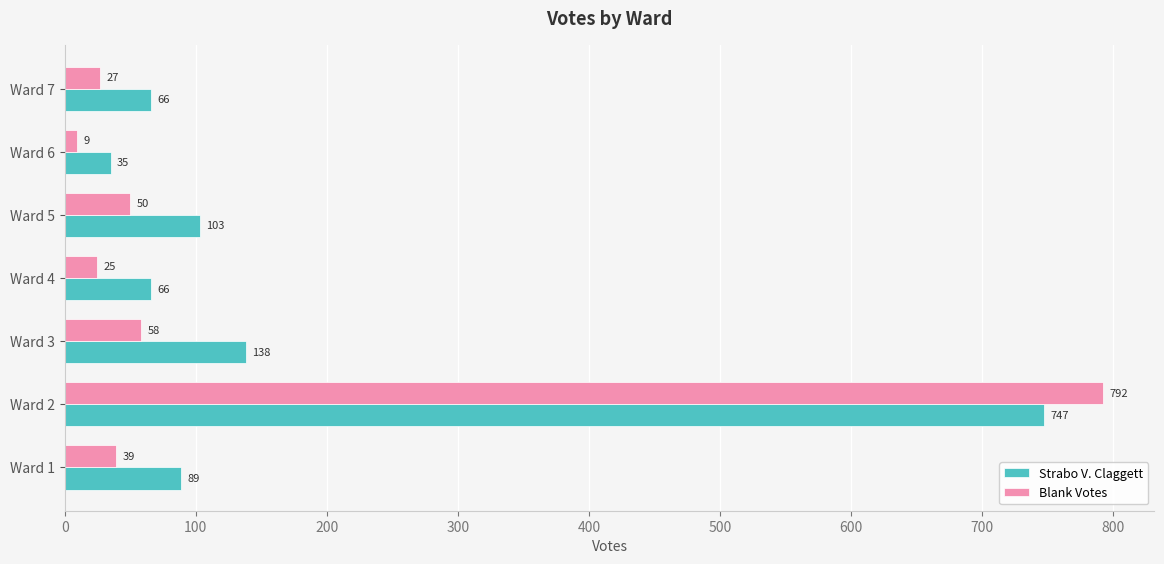

What is the average value of the Blank Votes series?

143